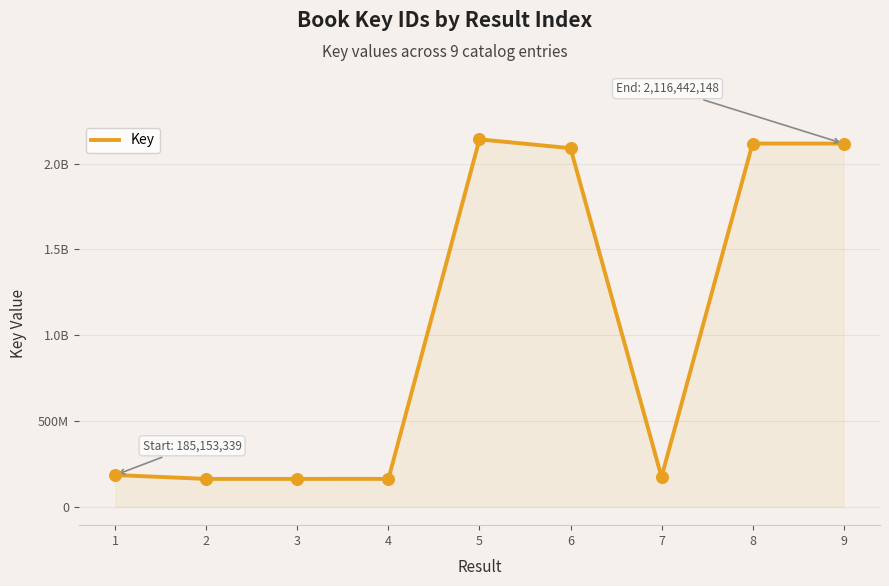

What is the change in value from 5 to 6?

-51321453